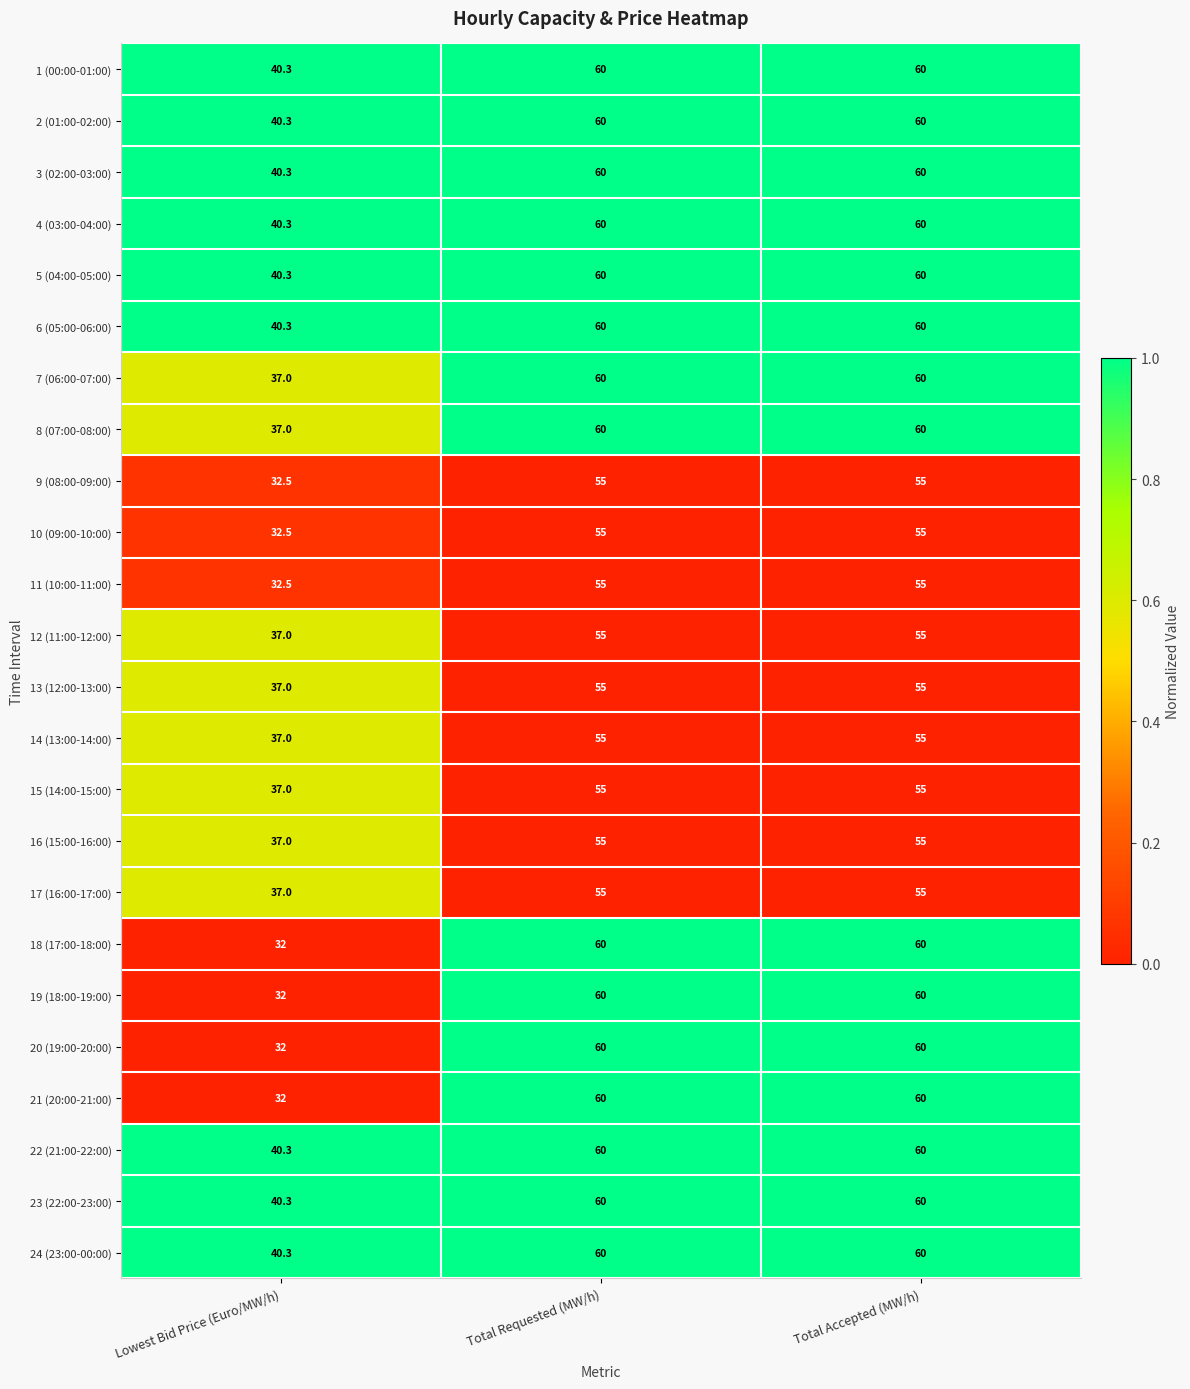

What value does the 16 (15:00-16:00) series have at Total Requested (MW/h)?

55.0